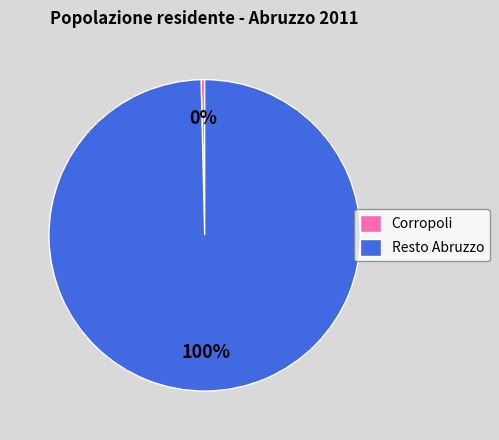

Is there any slice that represents more than half of the pie?

Yes